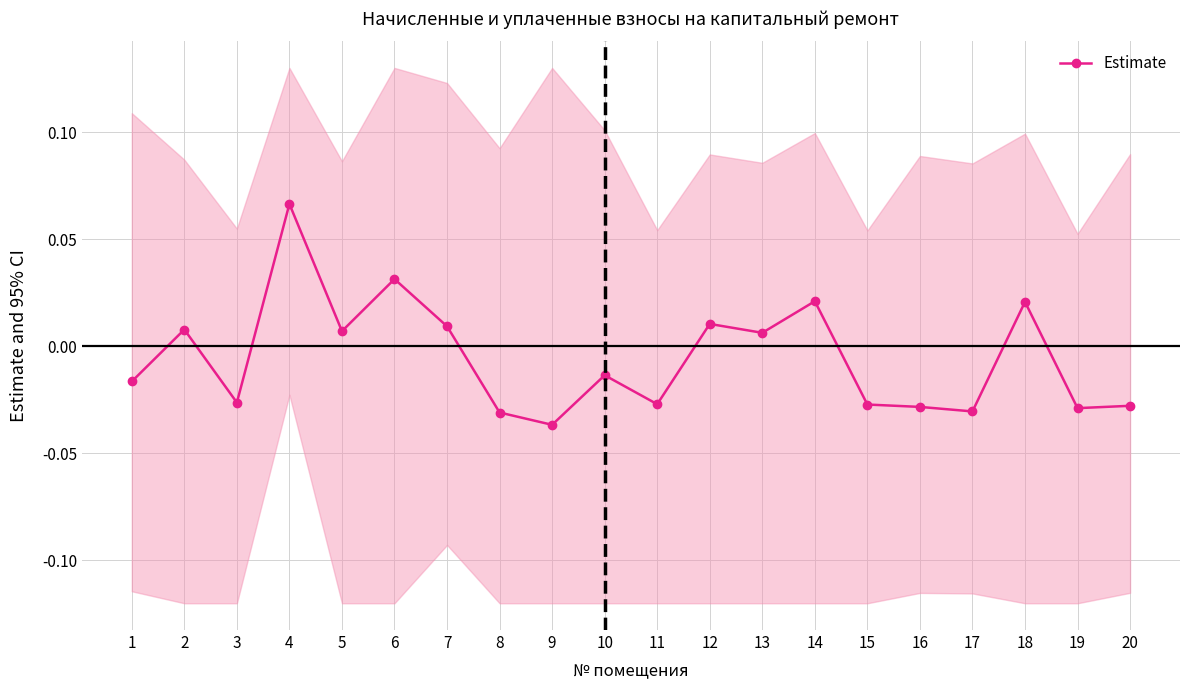

At which category does the data reach its first local valley?

3